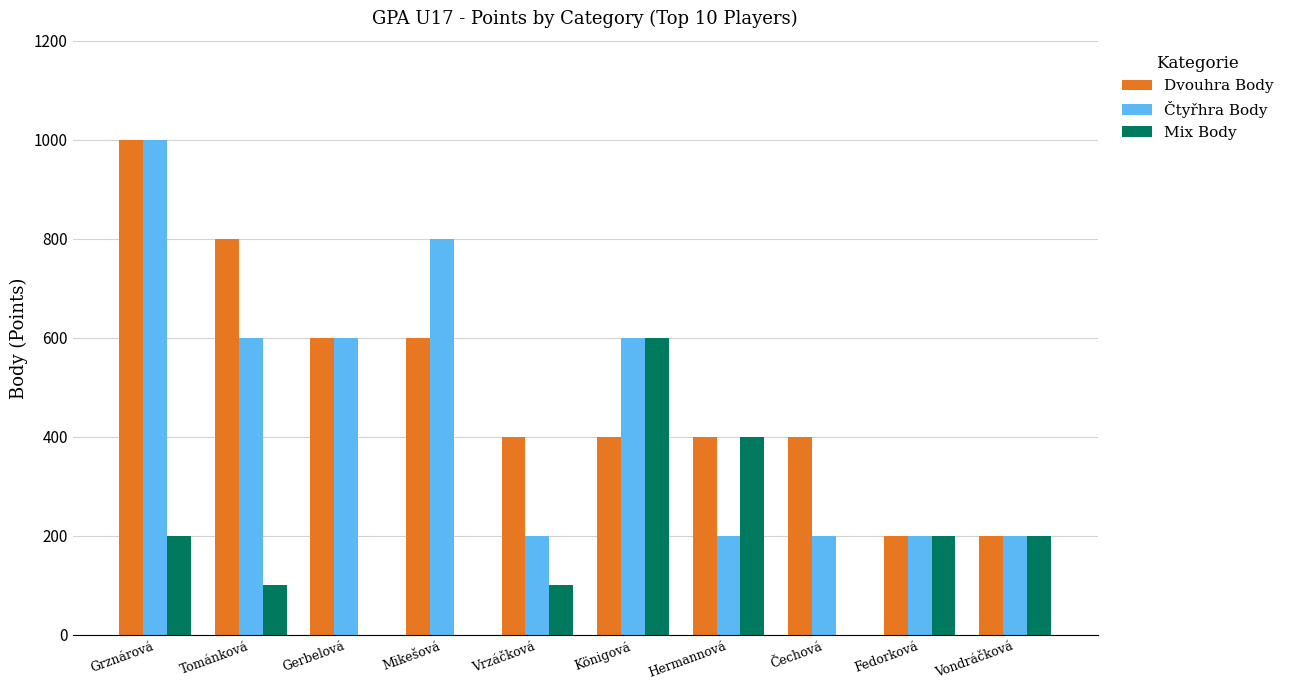

What is the difference between the Dvouhra Body values at Vondráčková and Čechová?

200